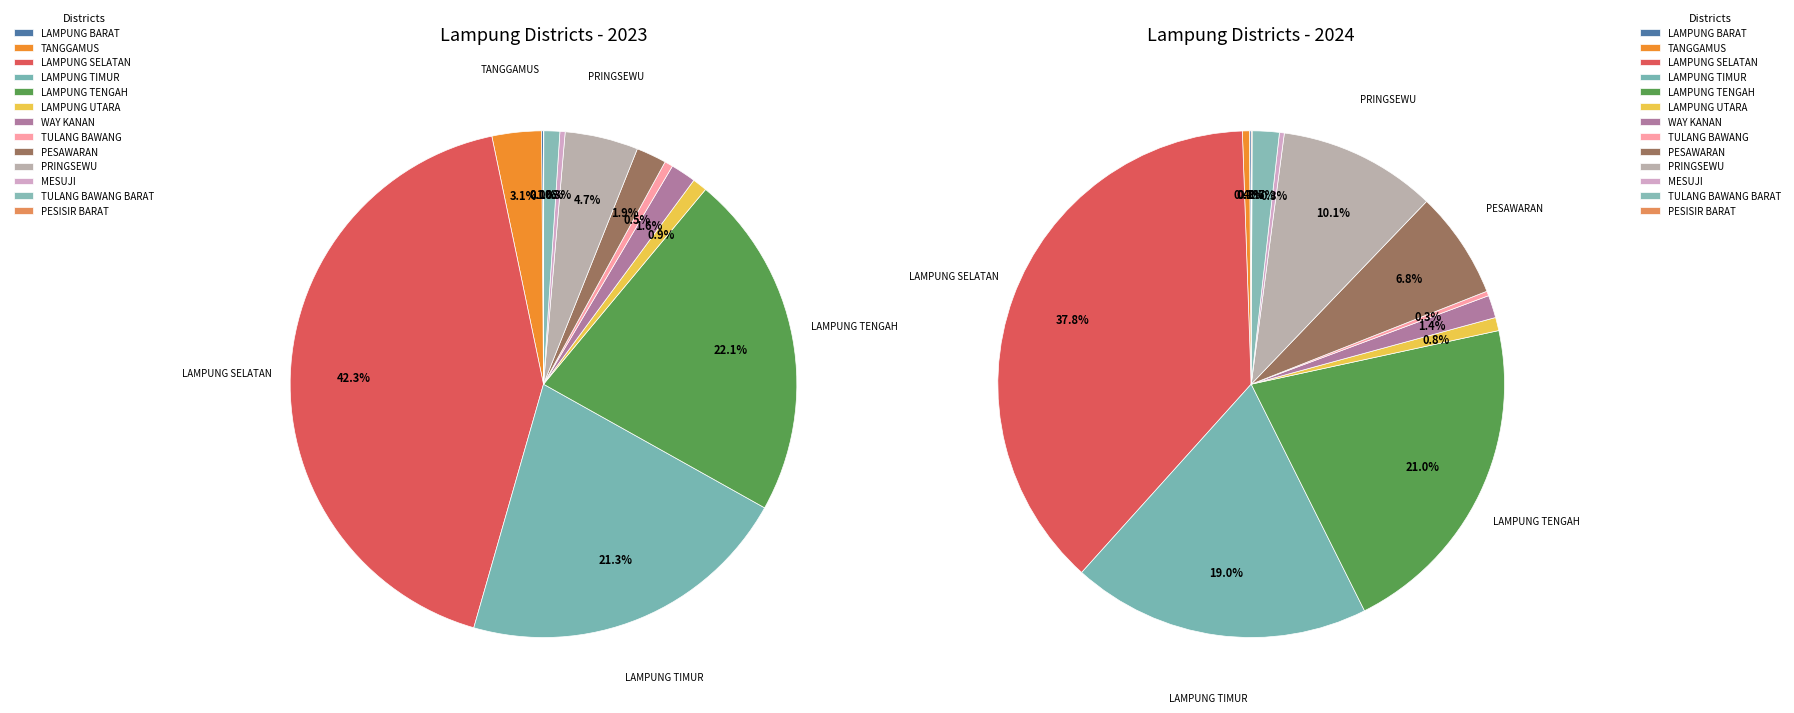

Is it true that 10 is 0% of the pie?

True